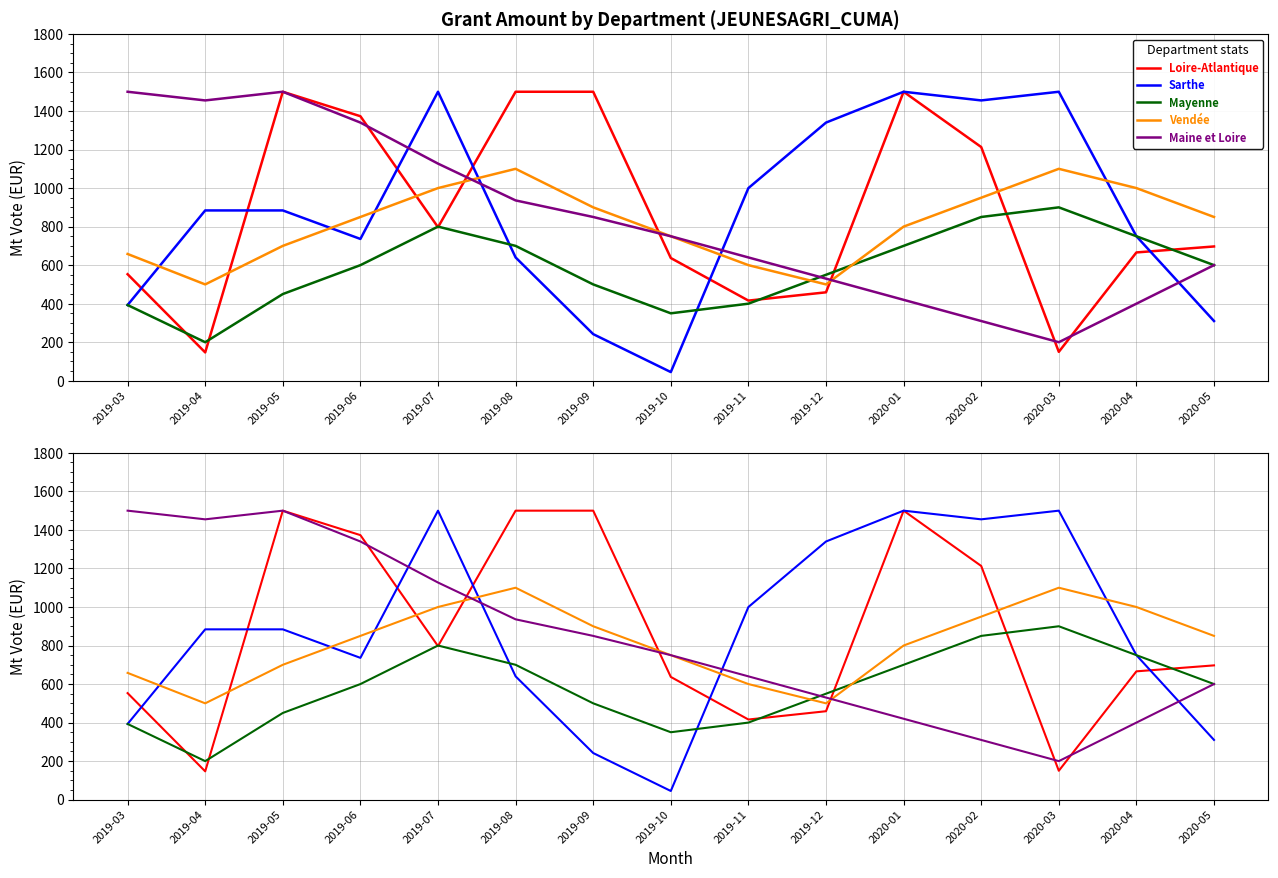

True or false: Vendée and Loire-Atlantique intersect in this chart.

True